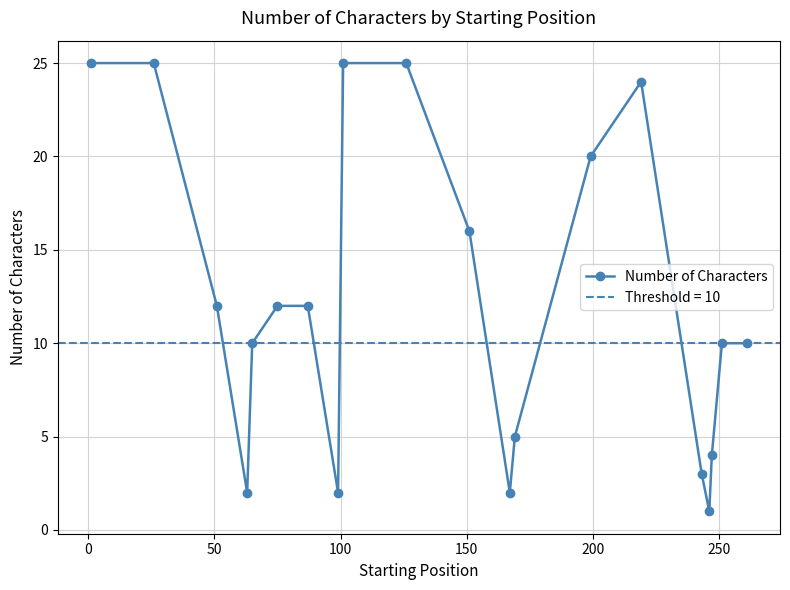

At which label is the value closest to 13?

50